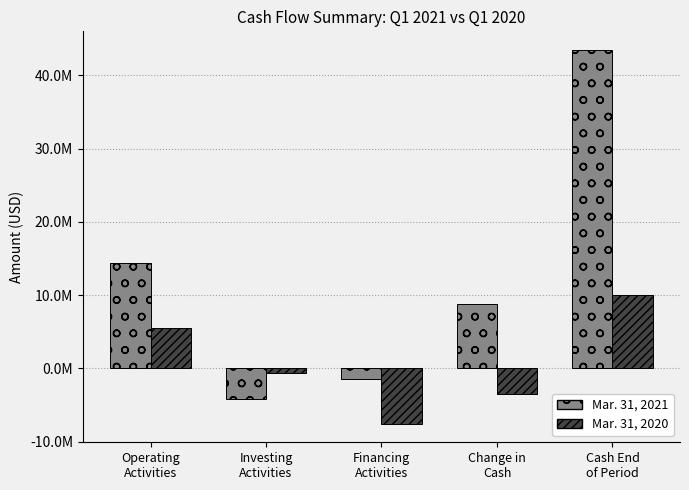

Does the chart contain stacked bars?

No